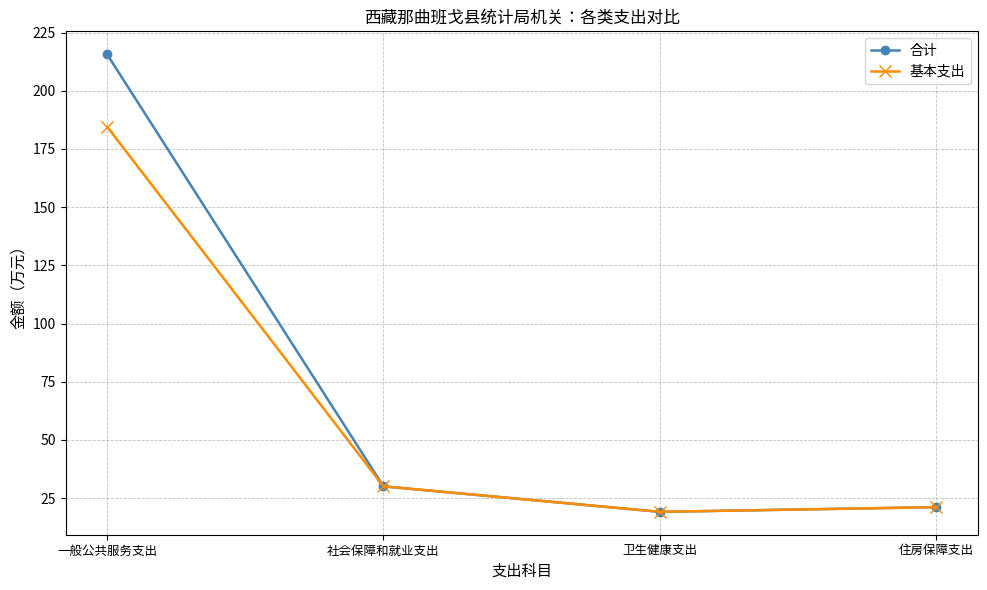

Is it true that 合计 equals 300.8 at 一般公共服务支出?

False